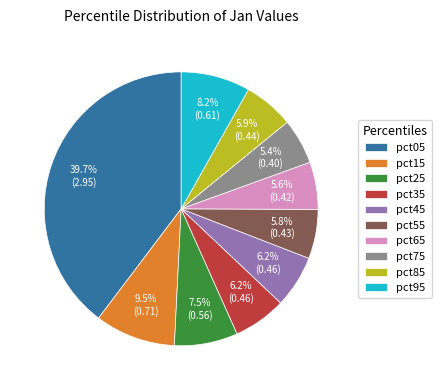

What is the total percentage of pct95 and pct75?

13.6%